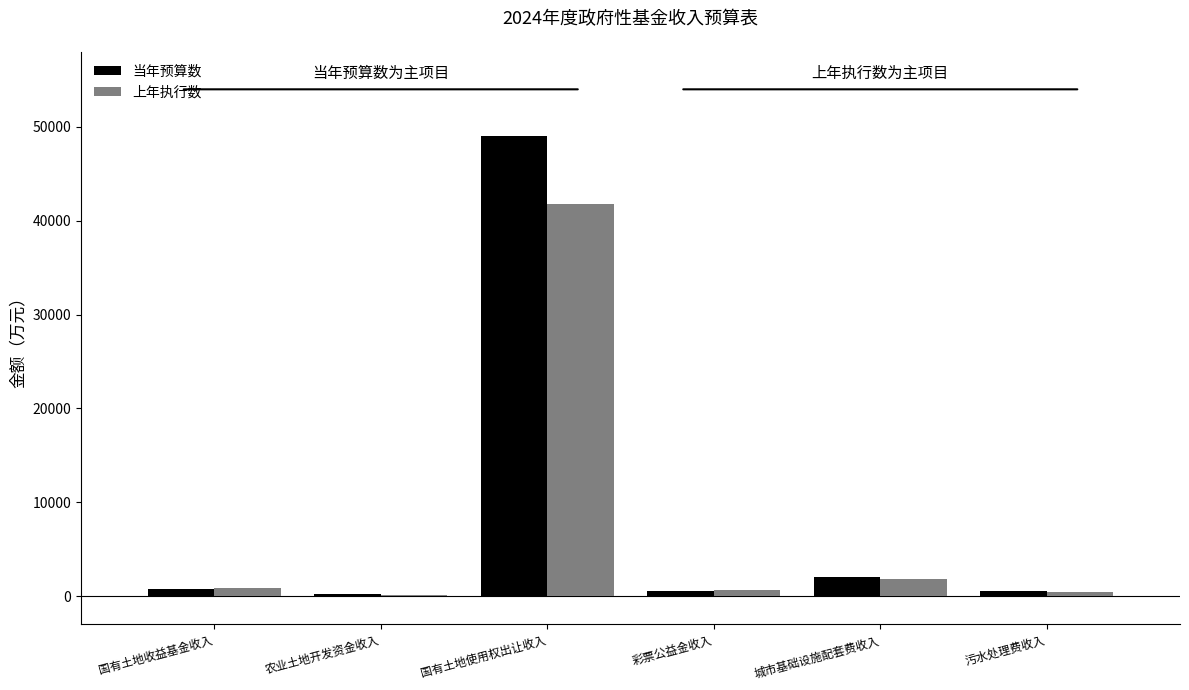

What is the difference between the 上年执行数 values at 彩票公益金收入 and 国有土地使用权出让收入?

41214